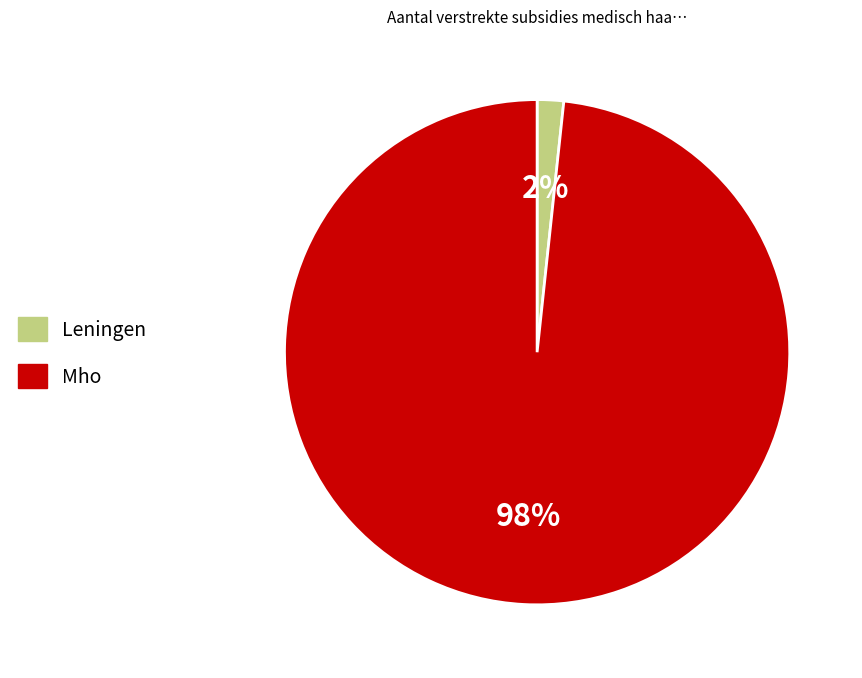

Is there any slice that represents more than half of the pie?

Yes